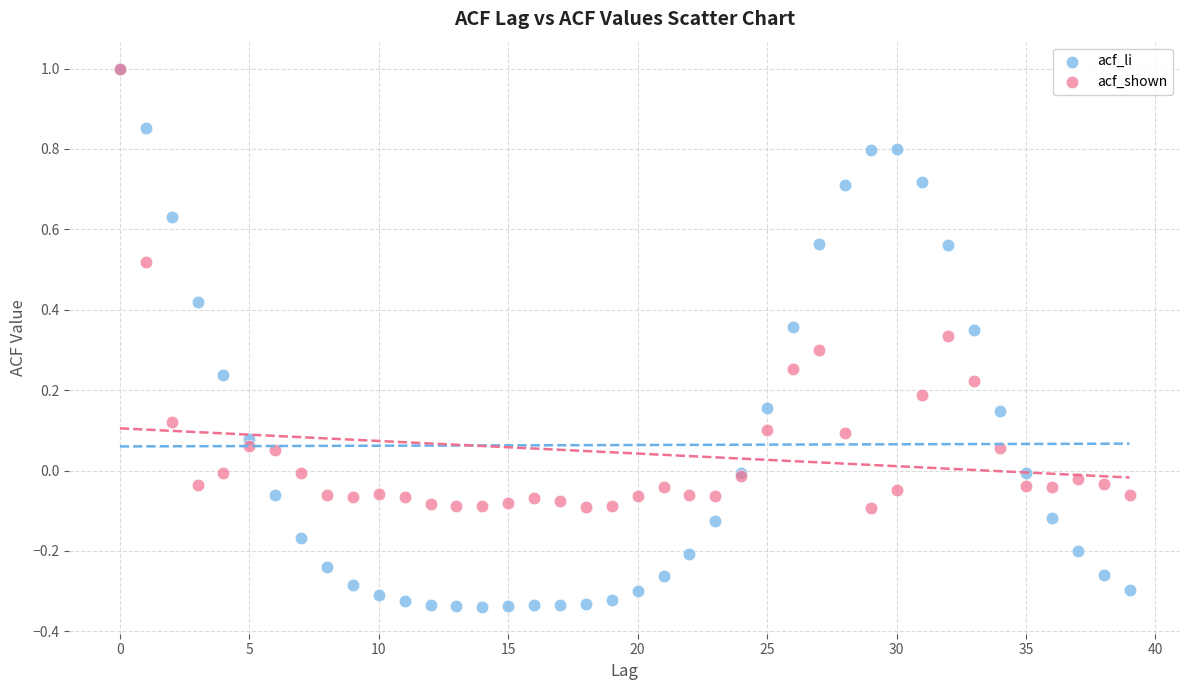

Which series reaches the minimum Y coordinate?

acf_li